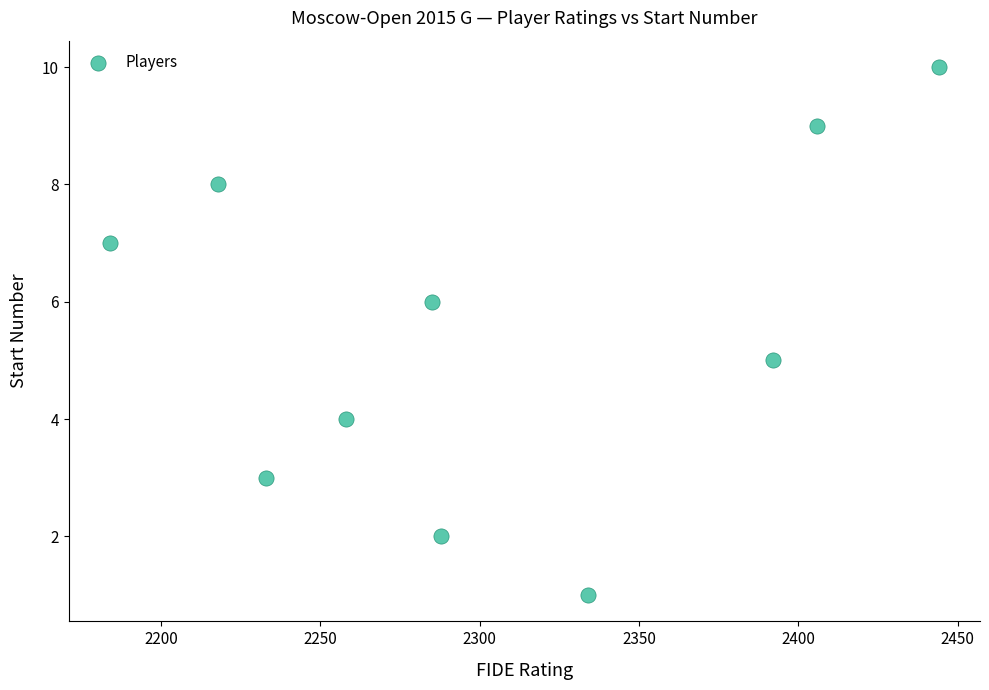

What is the average X value?

2304